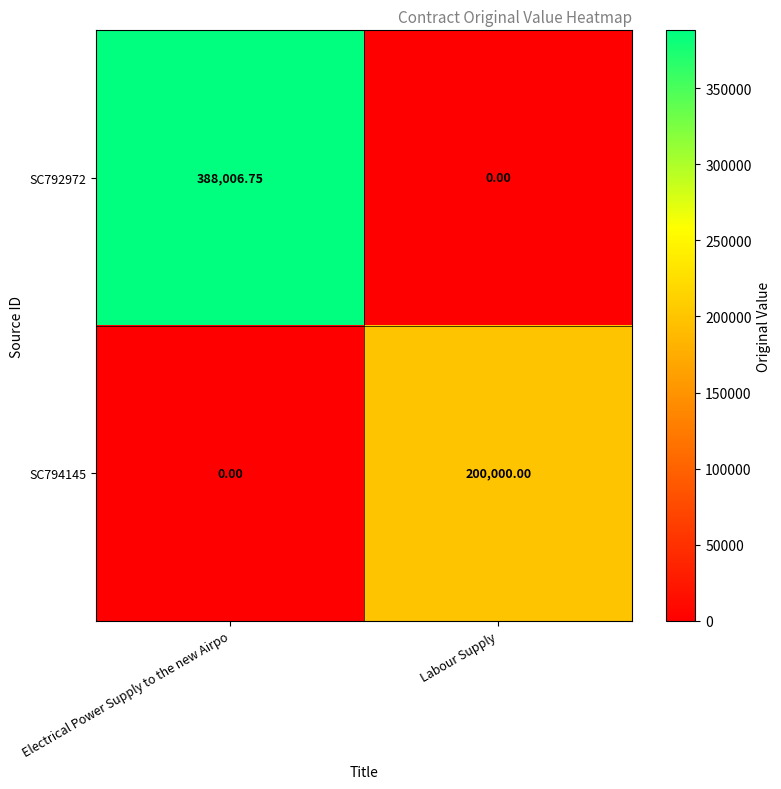

Rank the categories by SC794145 value from lowest to highest.

Electrical Power Supply to the new Airpo, Labour Supply